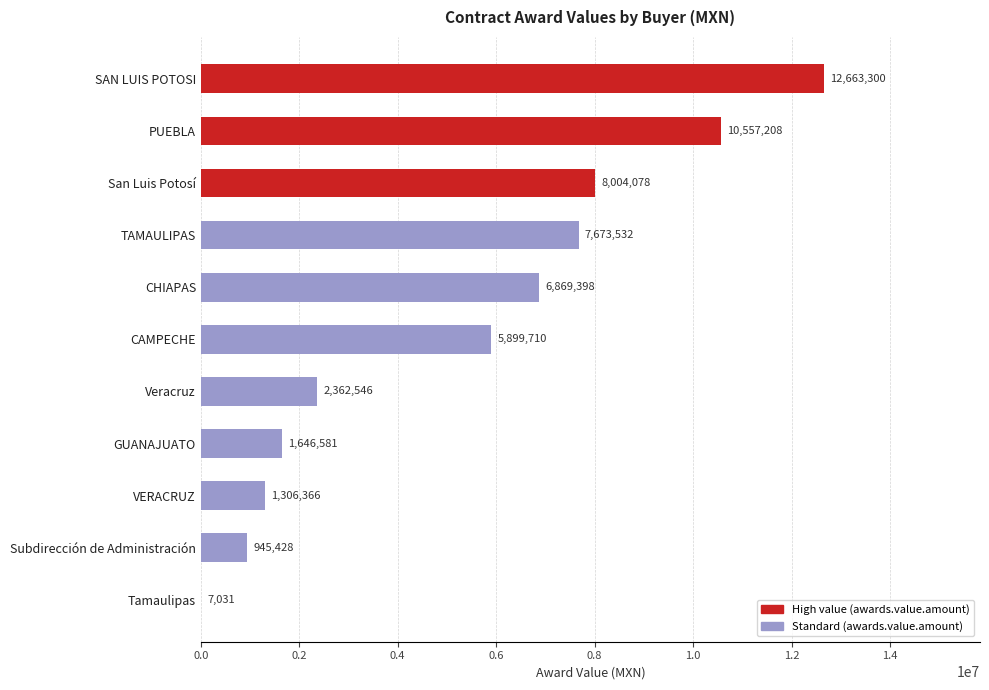

What is the greatest value displayed?

12663300.3